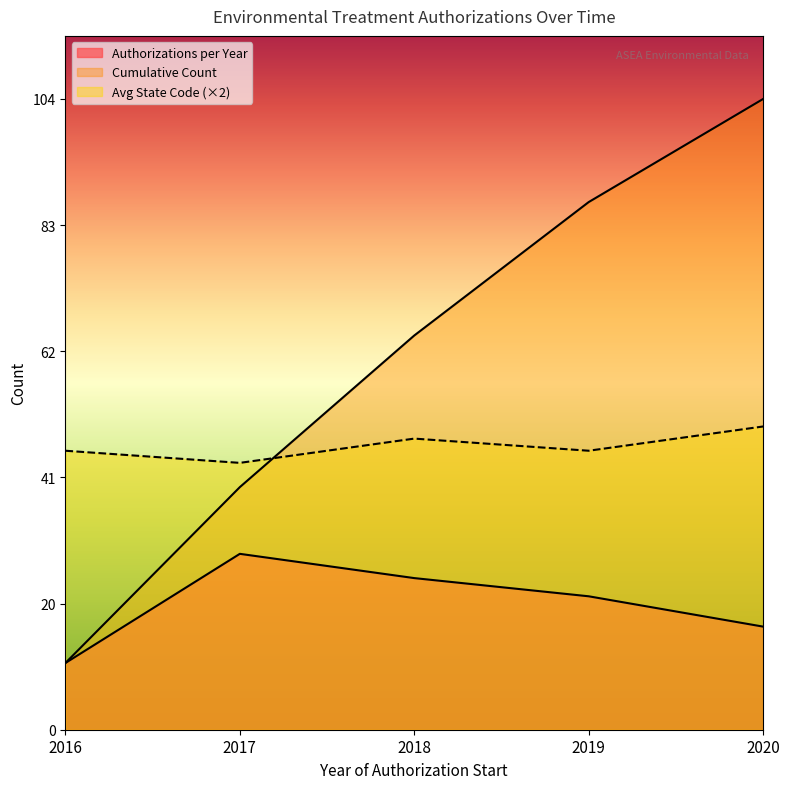

How many intersections are there between Avg State Code and Cumulative Count?

1